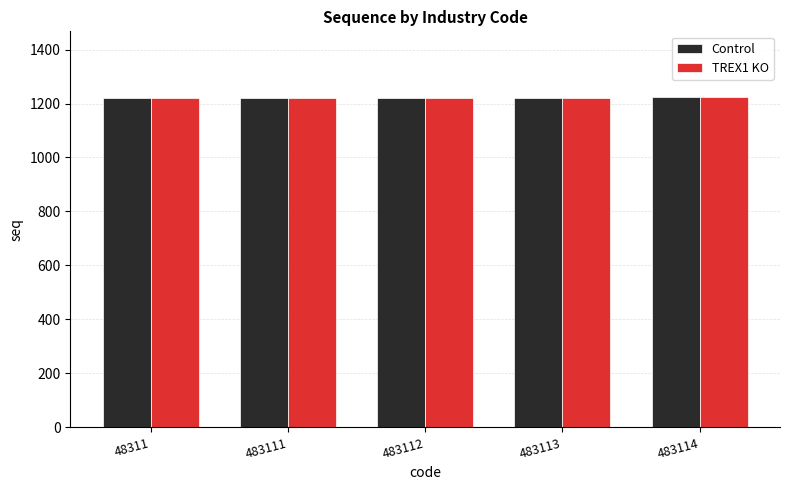

Read the Control value at 483111.

1220